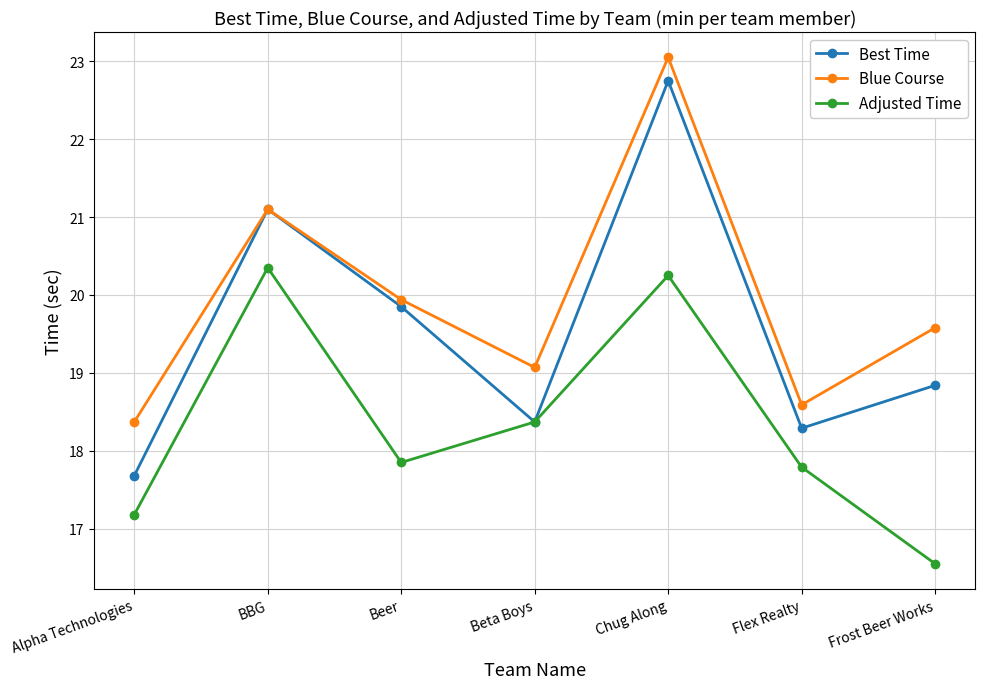

What is the spread (max minus min) of values at Chug Along?

2.8